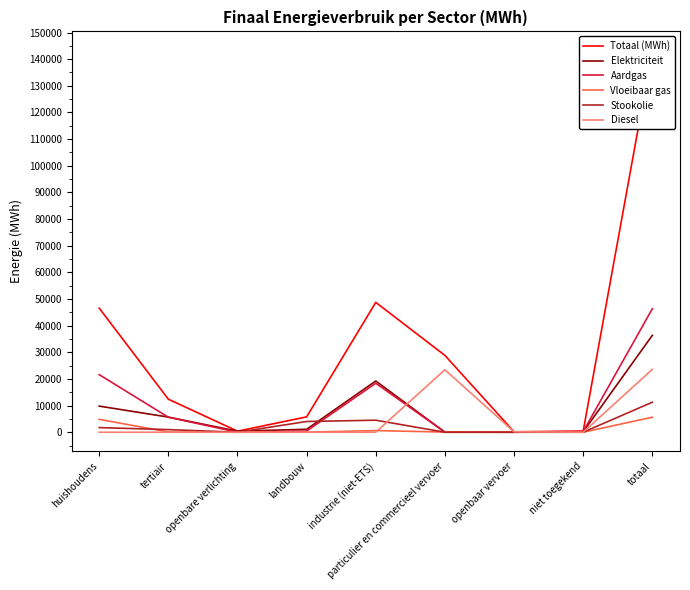

Which series has the largest total across all categories?

Totaal (MWh)